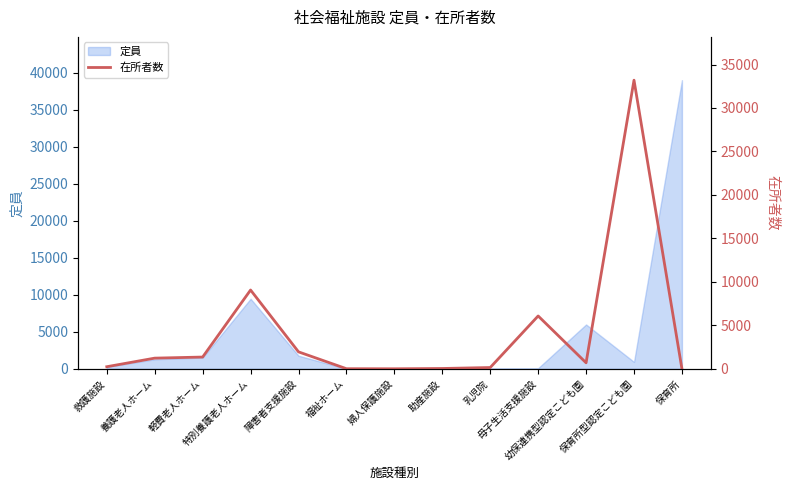

At which category does the data reach its first local valley?

婦人保護施設